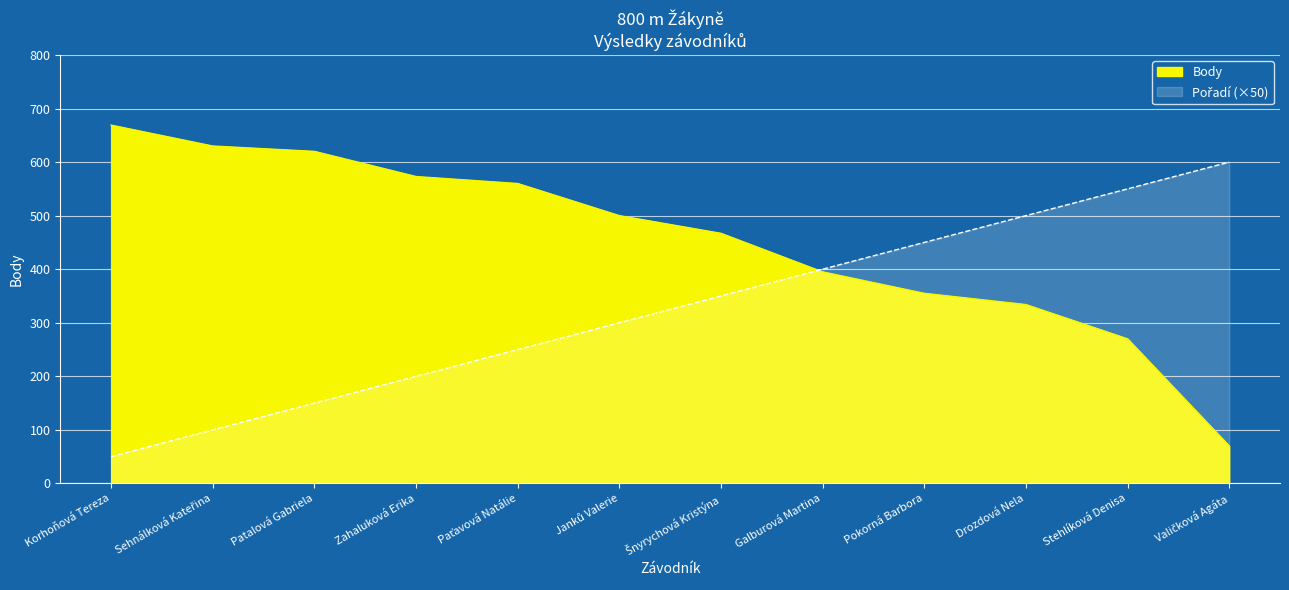

What is the lowest value of the Pořadí series?

50